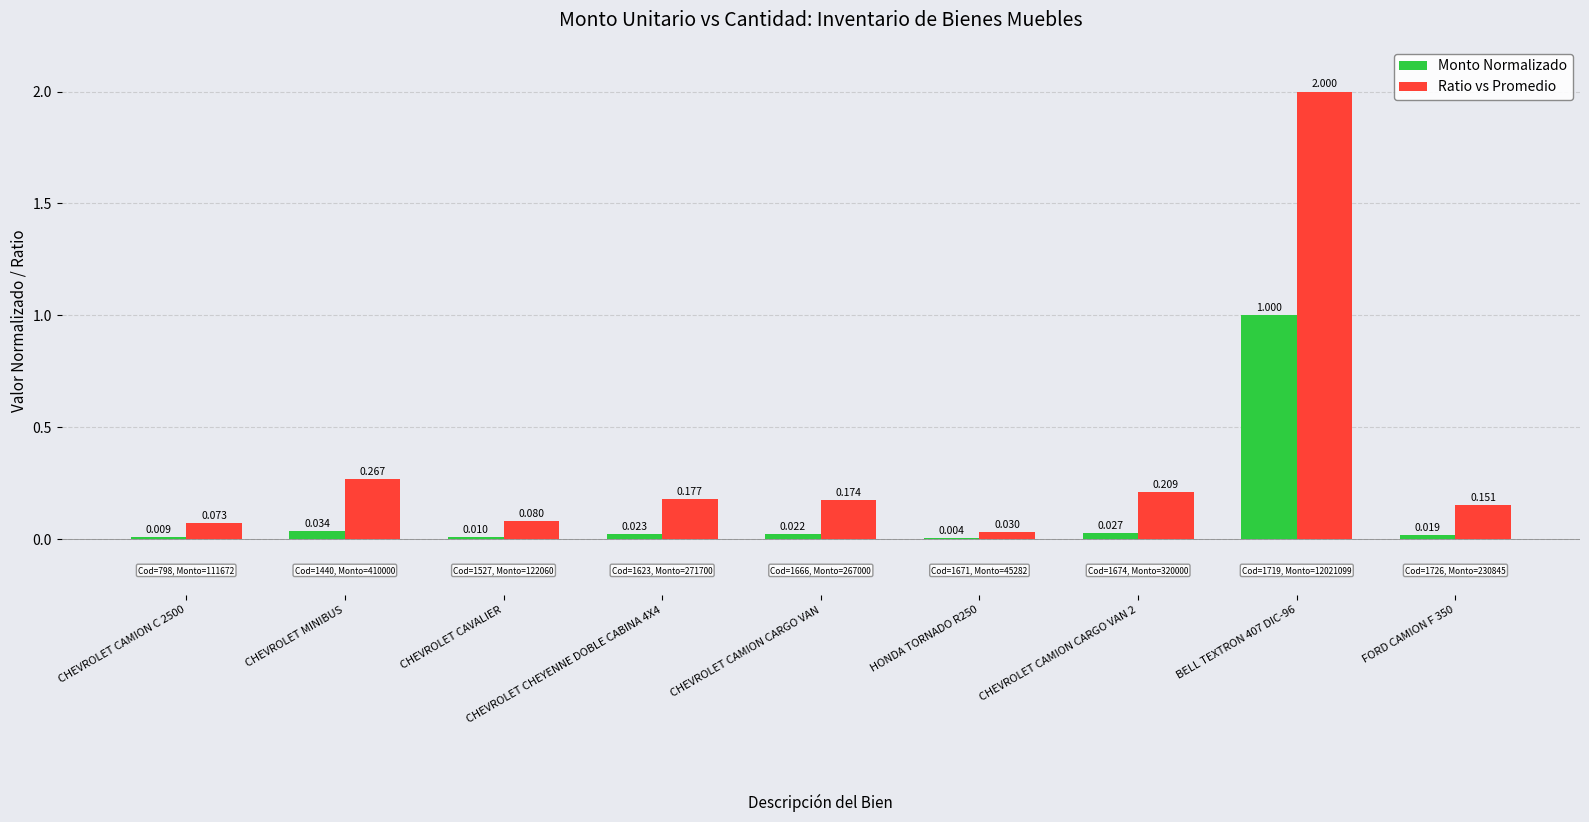

Where is Ratio vs Promedio nearest to the value 1?

CHEVROLET MINIBUS